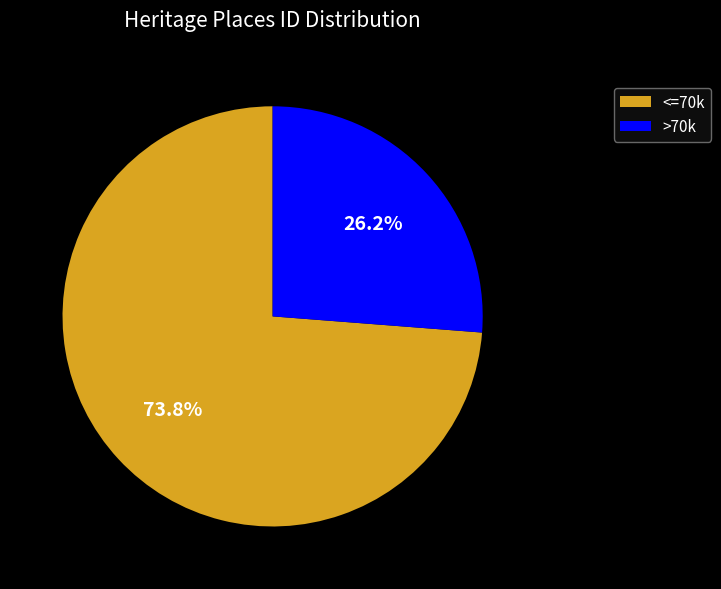

Rank the categories by value from lowest to highest.

>70k, <=70k